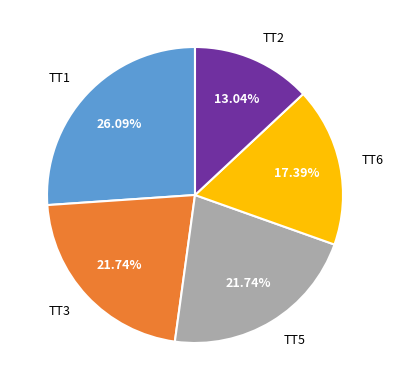

Count the number of slices in the pie.

5